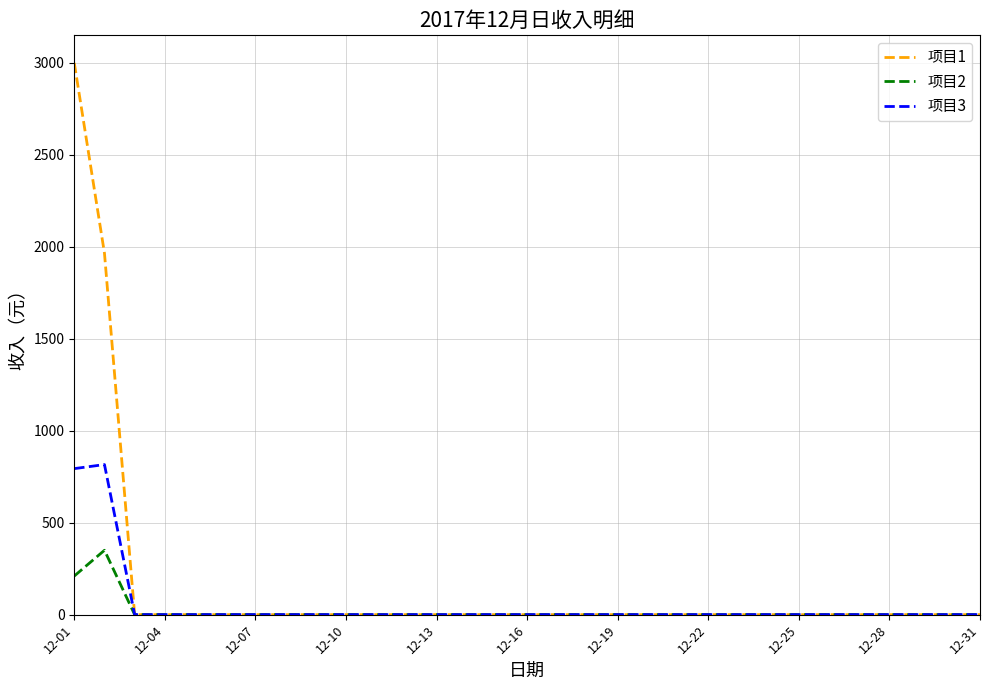

What is the maximum value shown in the chart?

3000